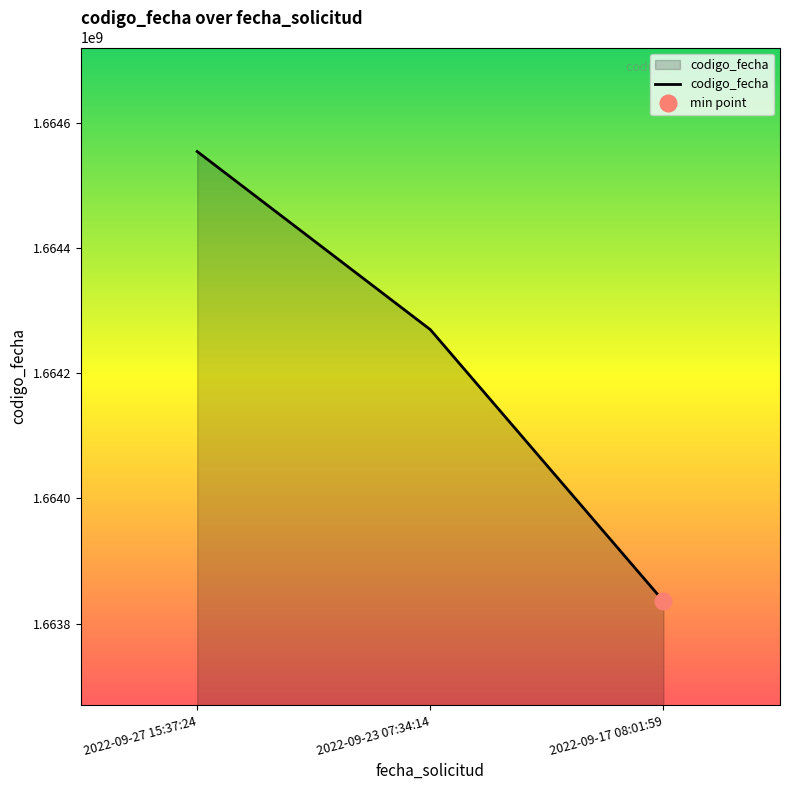

What is the change in value from 2022-09-23 07:34:14 to 2022-09-17 08:01:59?

-434402